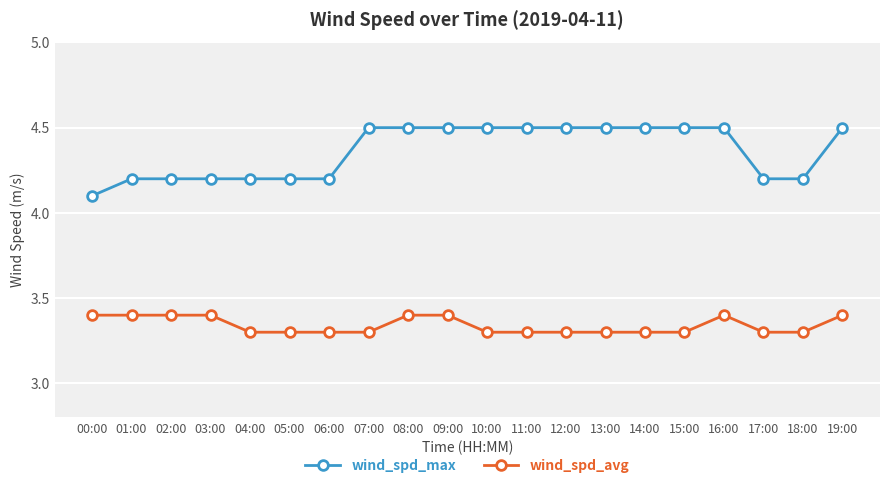

Count the wind_spd_max values in the range 4 to 5.

20